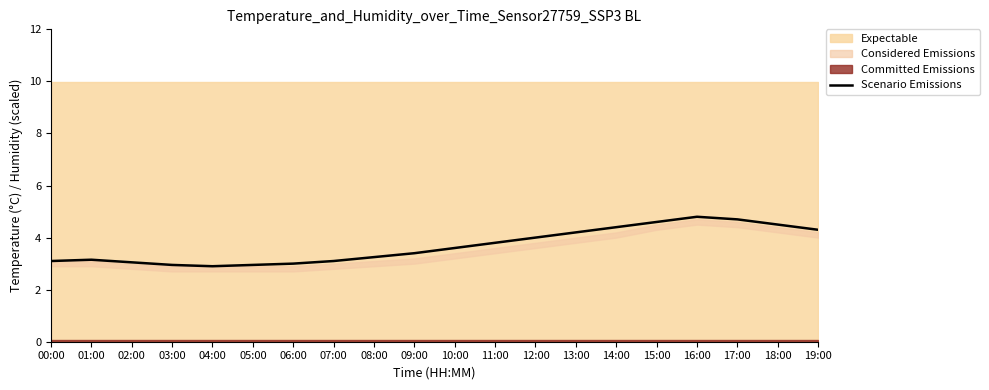

Rank the categories by value from highest to lowest.

16:00, 17:00, 15:00, 18:00, 14:00, 19:00, 13:00, 12:00, 11:00, 10:00, 09:00, 08:00, 01:00, 00:00, 07:00, 02:00, 06:00, 03:00, 05:00, 04:00